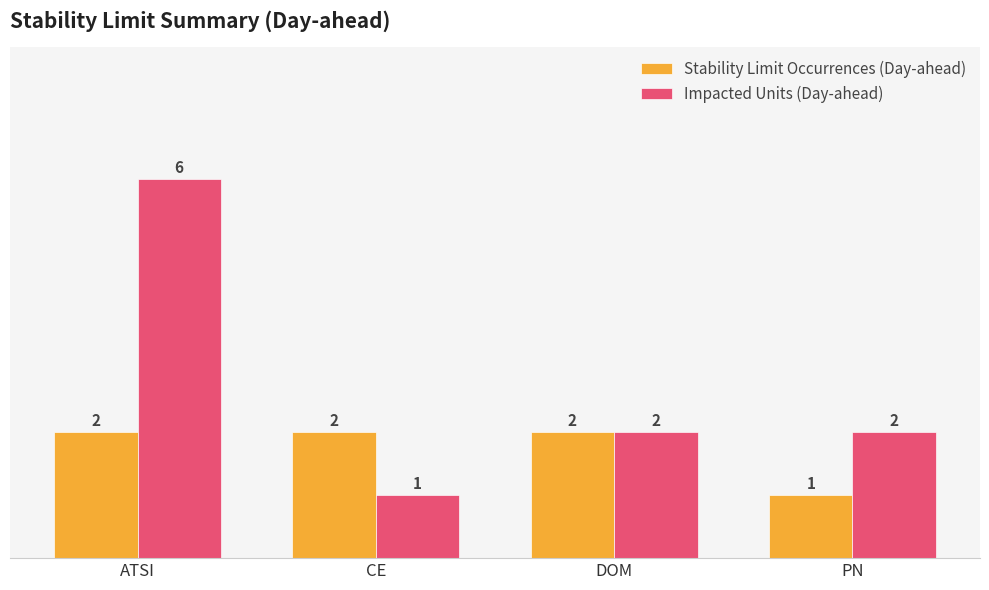

Reading left to right, what are all the values shown in this chart?

Stability Limit Occurrences (Day-ahead): 2	2	2	1
Impacted Units (Day-ahead): 6	1	2	2